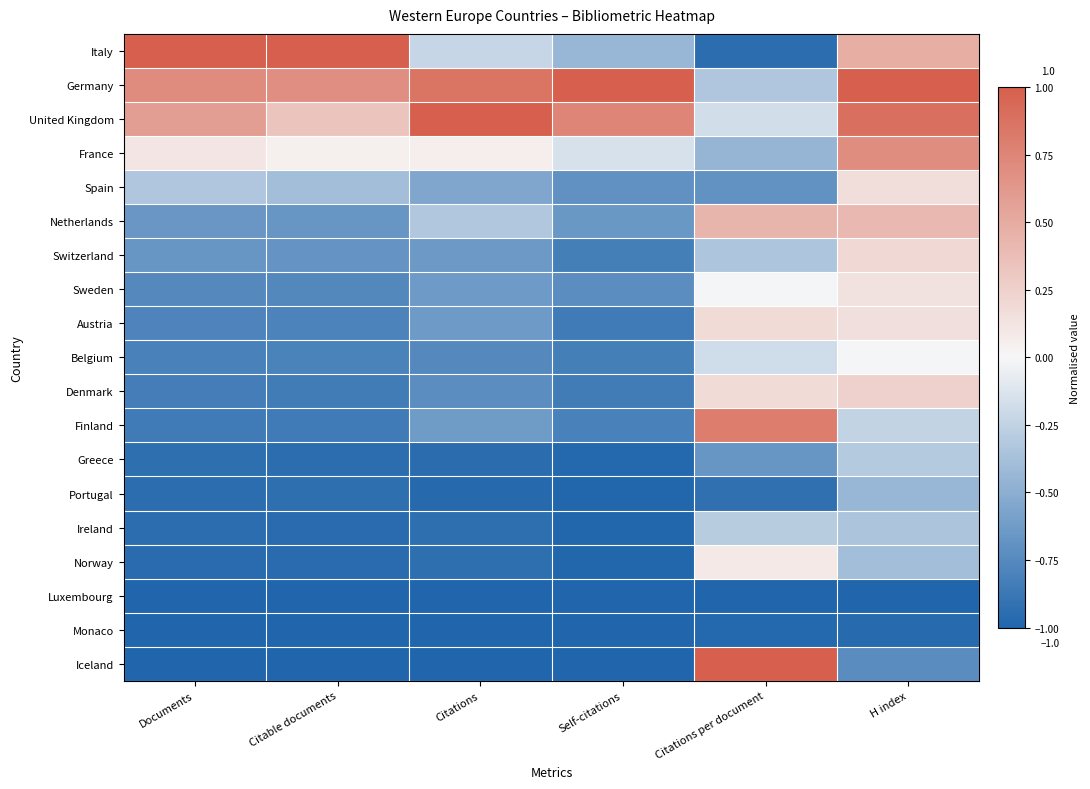

What is the spread (max minus min) of values at Citable documents?

2.0